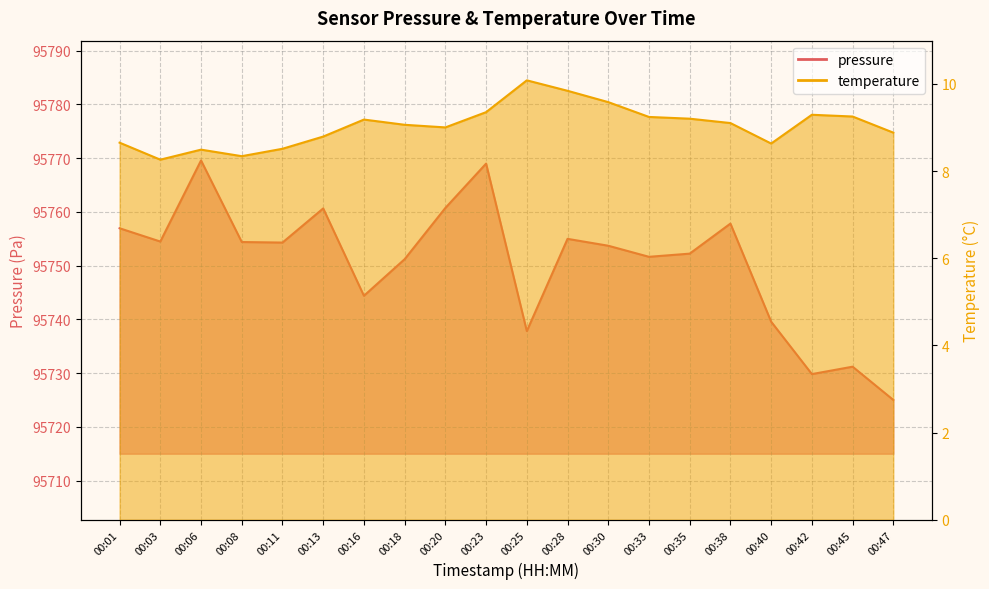

What is the difference between the highest and lowest values at 00:18?

95742.2